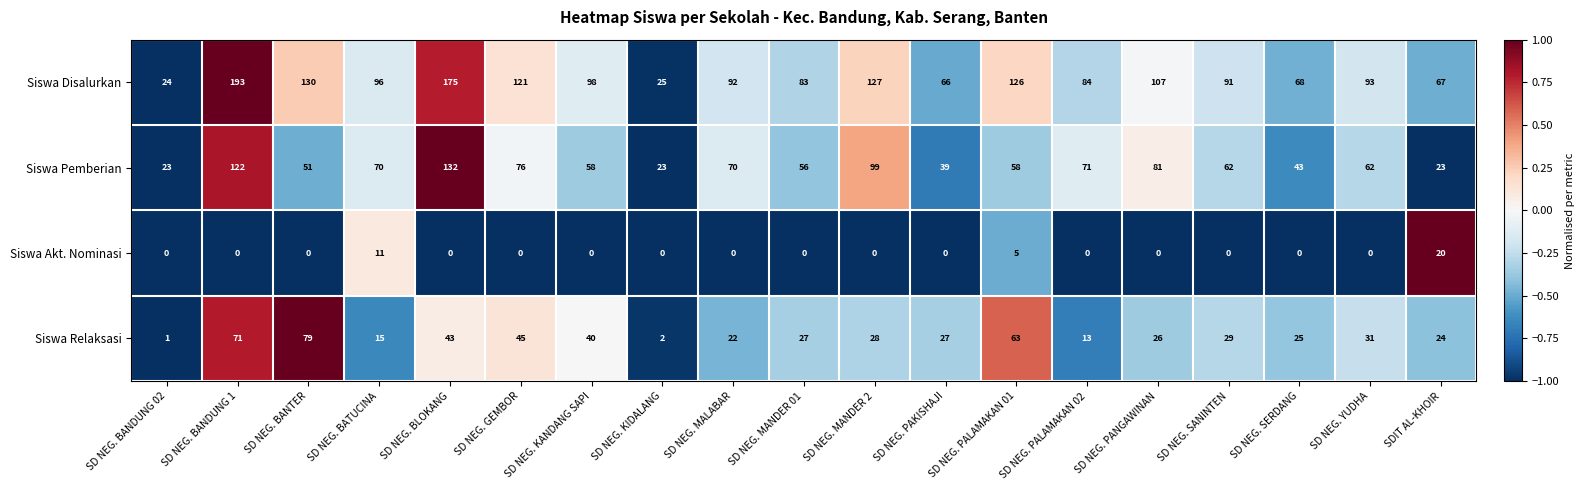

Which category has the highest value across all series?

SD NEG. BANDUNG 1